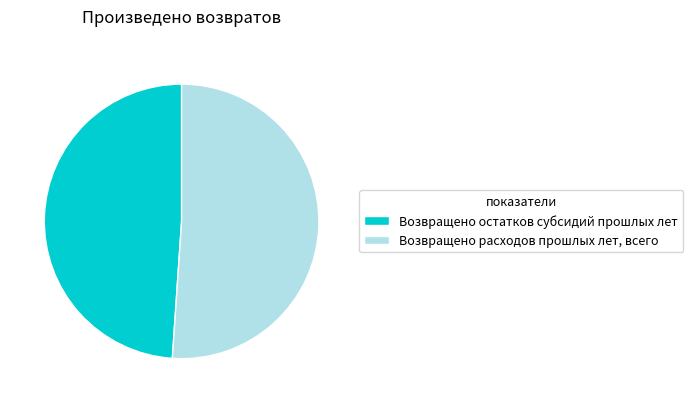

Rank the categories by value from lowest to highest.

Возвращено остатков субсидий прошлых лет, Возвращено расходов прошлых лет, всего